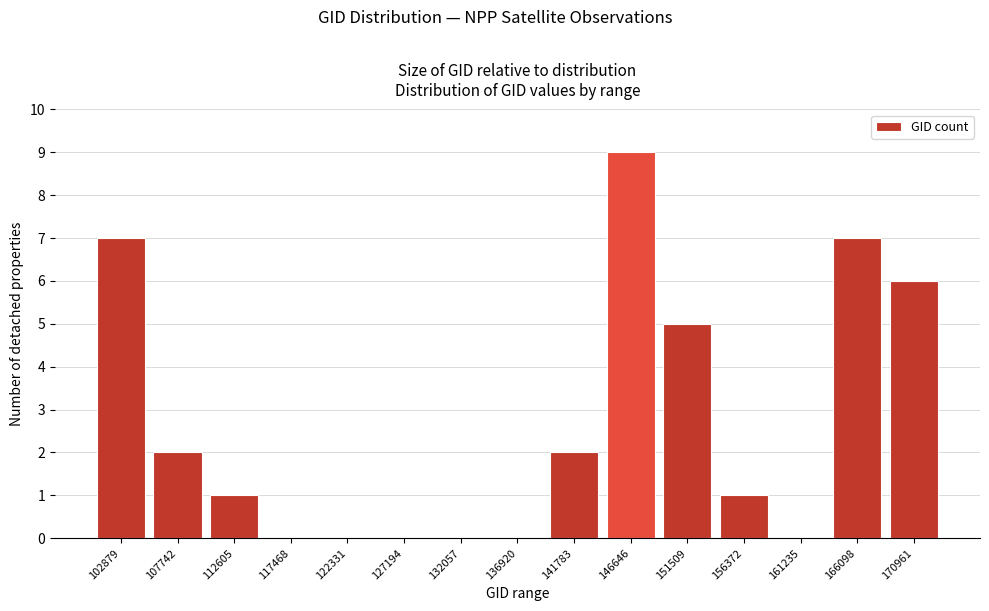

Reading left to right, list all the values displayed in this chart.

102879=7	107742=2	112605=1	117468=0	122331=0	127194=0	132057=0	136920=0	141783=2	146646=9	151509=5	156372=1	161235=0	166098=7	170961=6